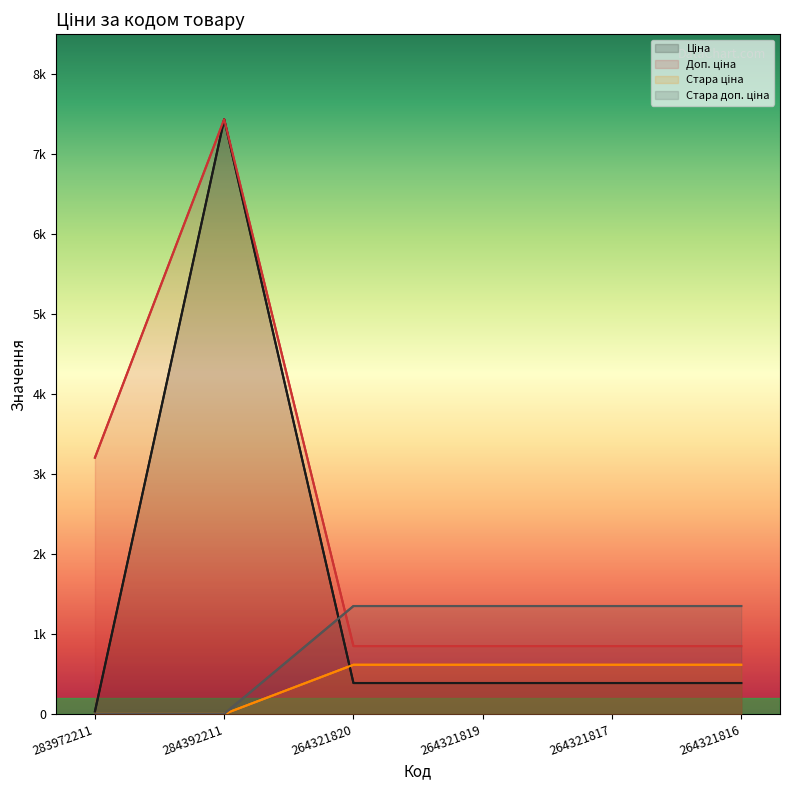

Which series has the largest total across all categories?

Доп. ціна